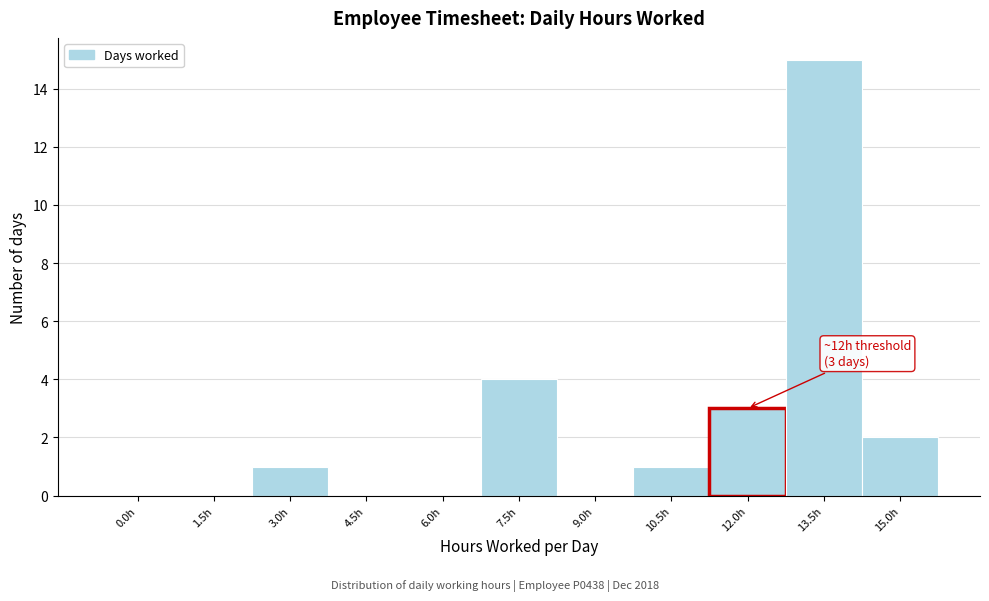

Reading right to left, list all the values displayed in this chart.

15.0h=2	13.5h=15	12.0h=3	10.5h=1	9.0h=0	7.5h=4	6.0h=0	4.5h=0	3.0h=1	1.5h=0	0.0h=0